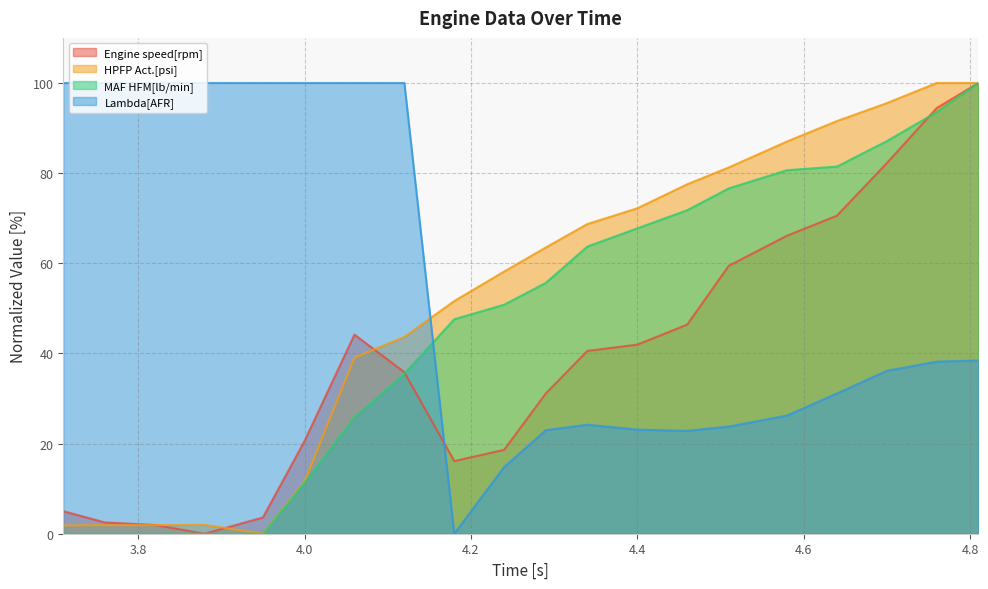

What is the approximate value of Engine speed[rpm] at 4.18?

16.1